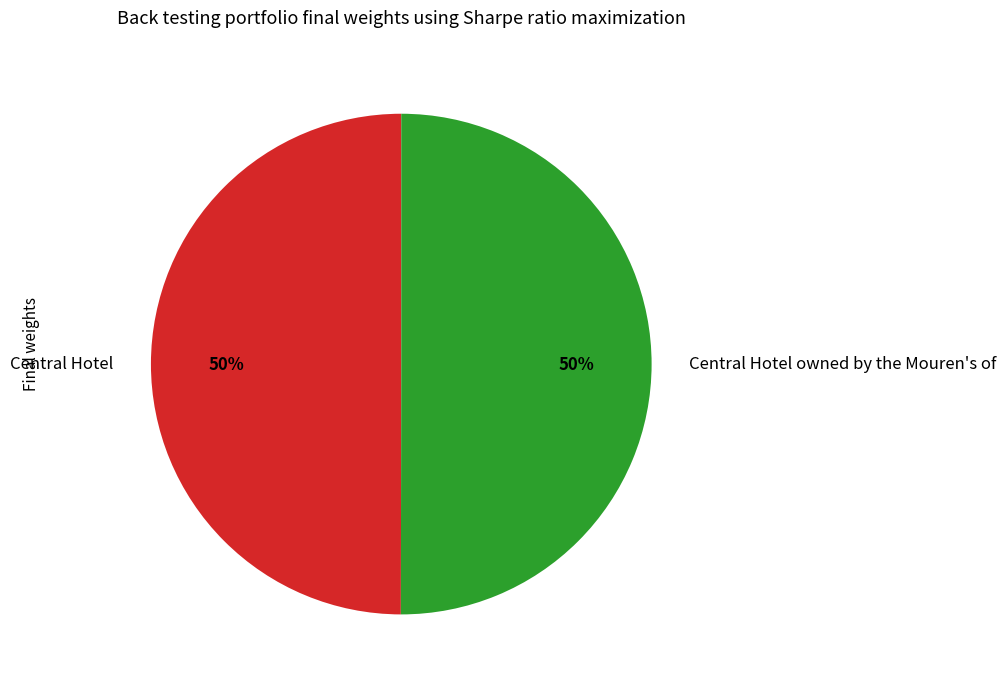

Count the number of slices in the pie.

2